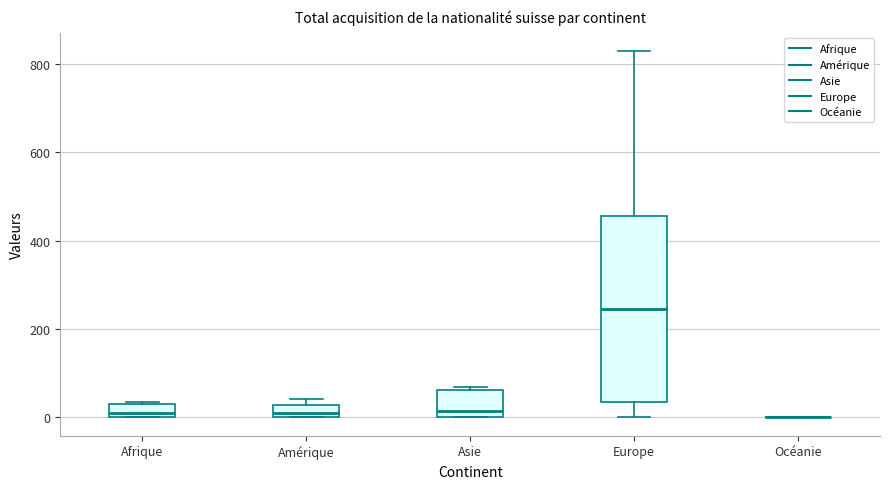

Comparing the boxes themselves (not the whiskers), which one is the tallest?

Europe